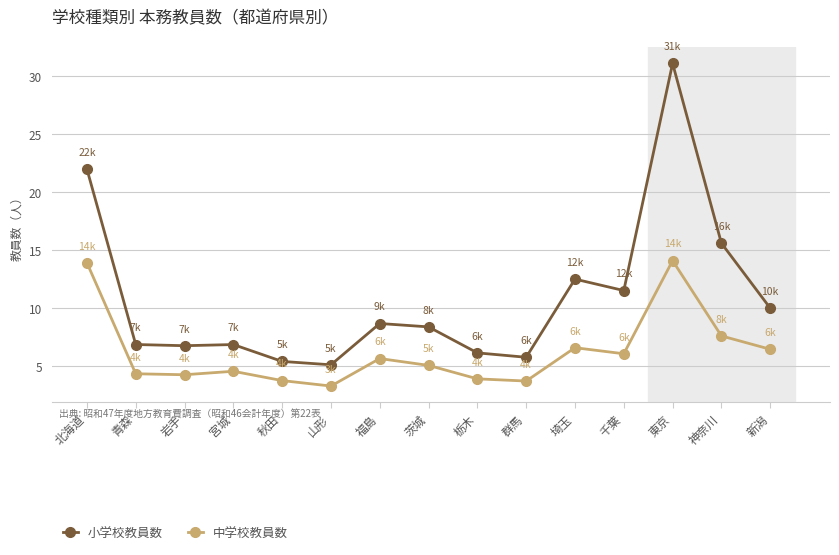

What are all the series names shown in the legend?

小学校教員数, 中学校教員数